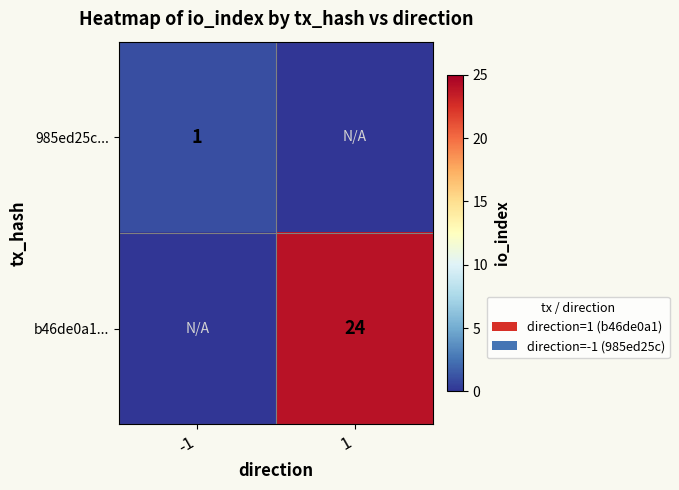

Is the value of b46de0a1... at 1 greater than the value of 985ed25c... at -1?

Yes